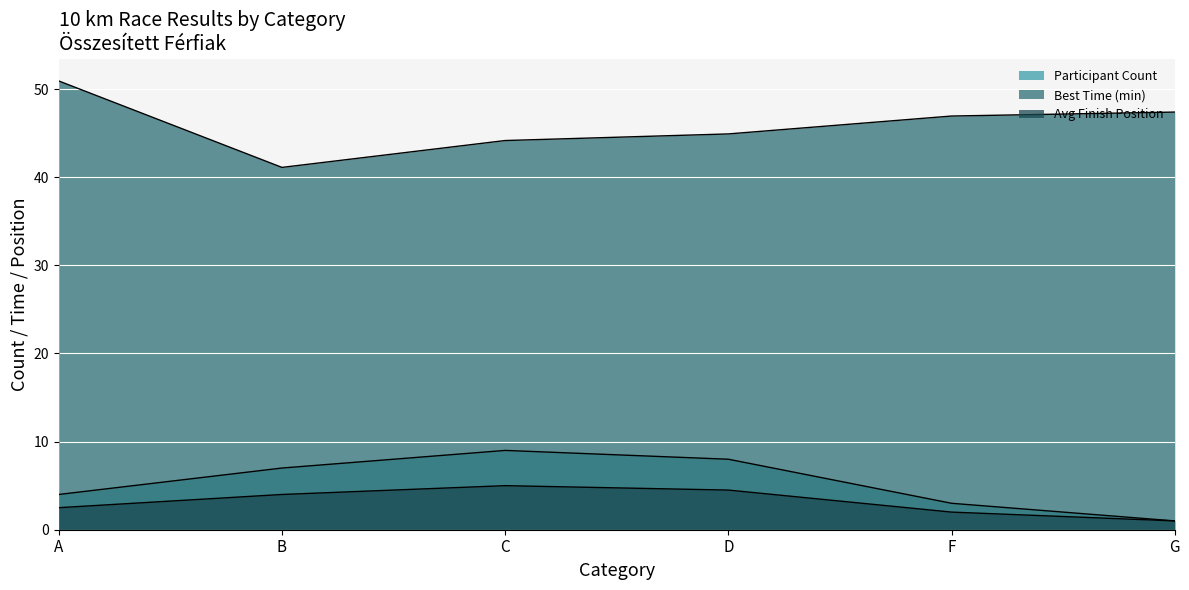

What is the difference between the second highest and minimum values in the Participant Count series?

7.0